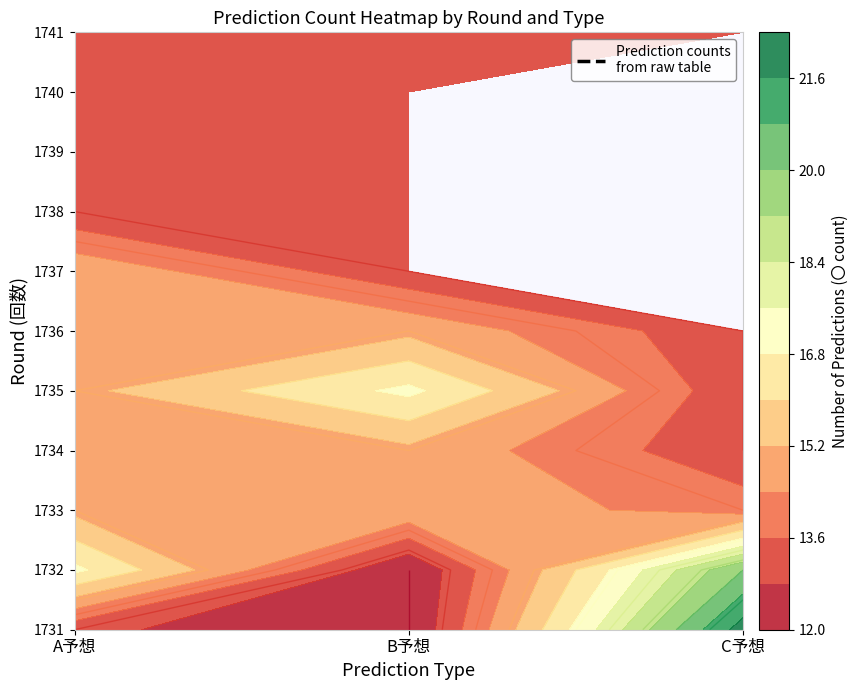

What is the sum of all C予想 values?

108